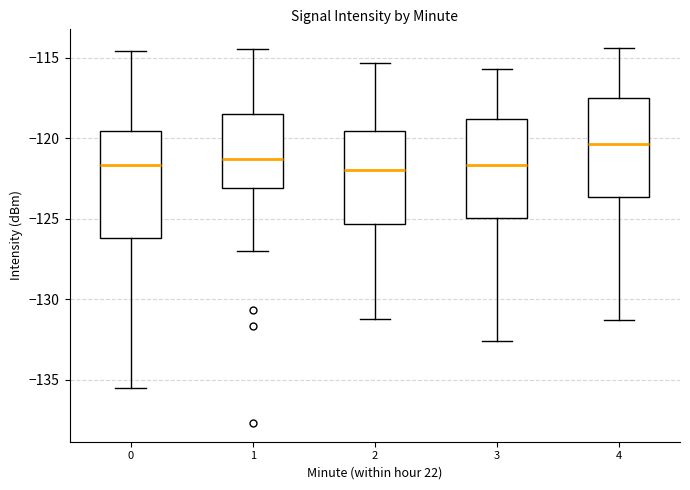

Comparing the boxes themselves (not the whiskers), which one is the tallest?

0